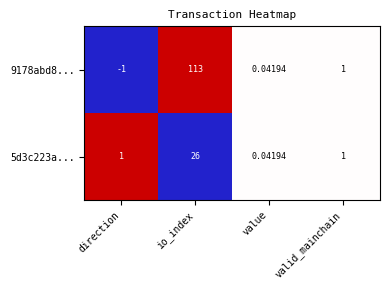

What is the total value across all series at valid_mainchain?

2.0